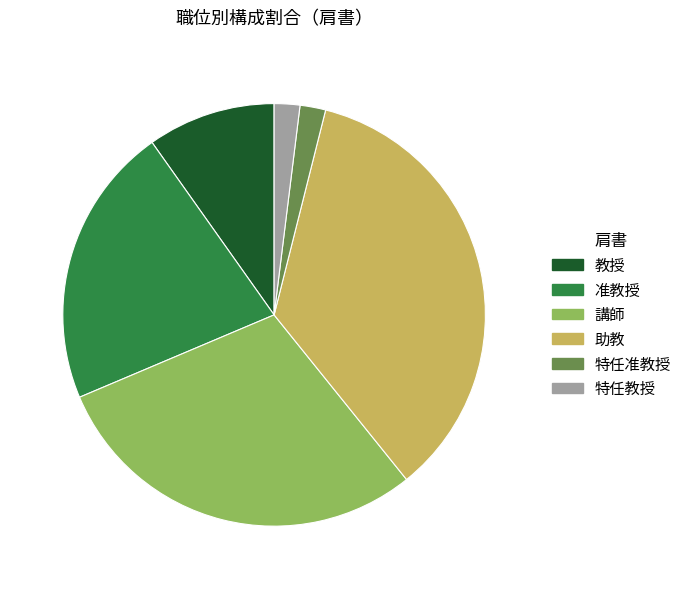

The 特任准教授 slice represents 2% of the pie. True or false?

True